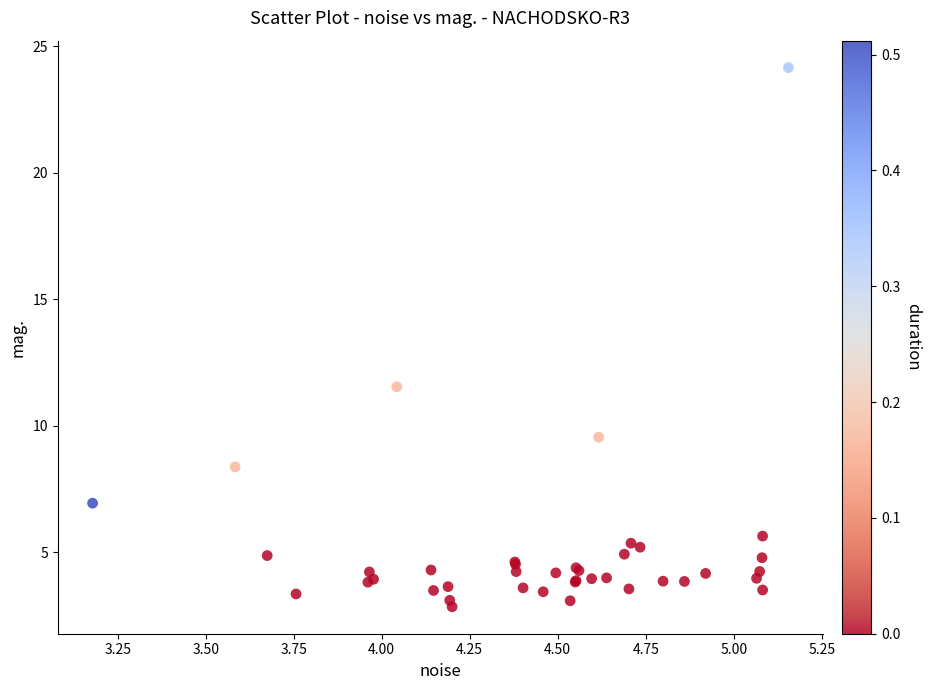

What Y value in the scatter plot is closest to 13?

11.5